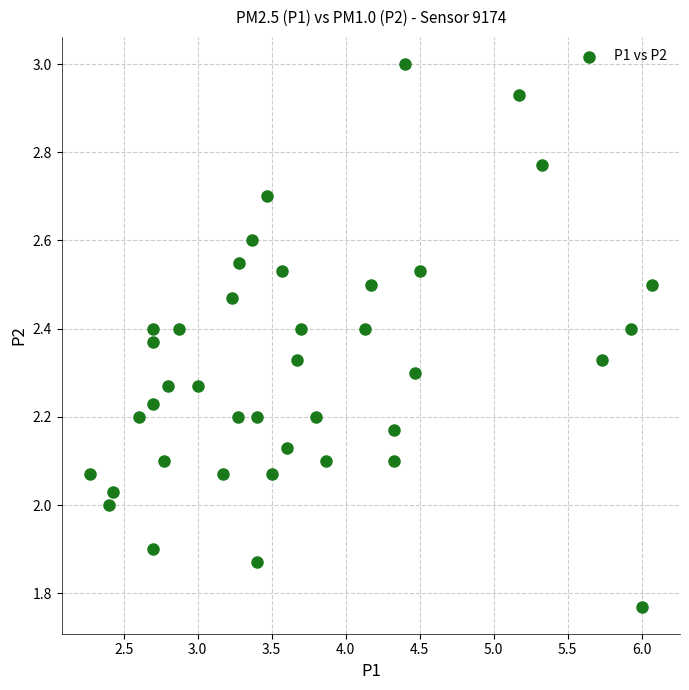

What is the range of Y values (max minus min)?

1.2